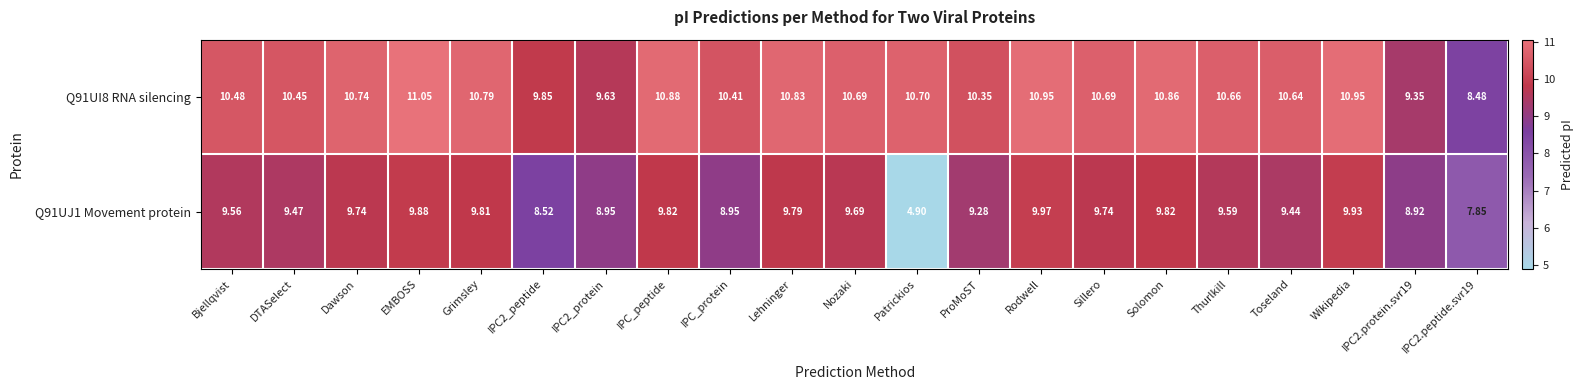

Which category has the lowest value across all series?

Patrickios